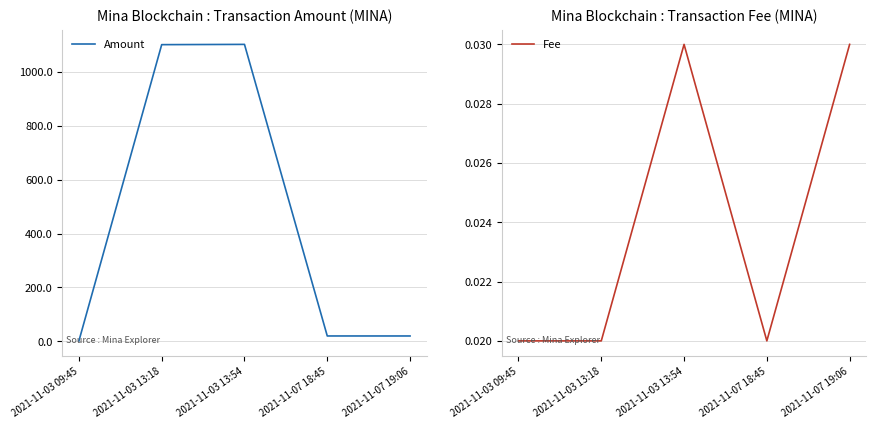

Which series has the largest total across all categories?

Amount